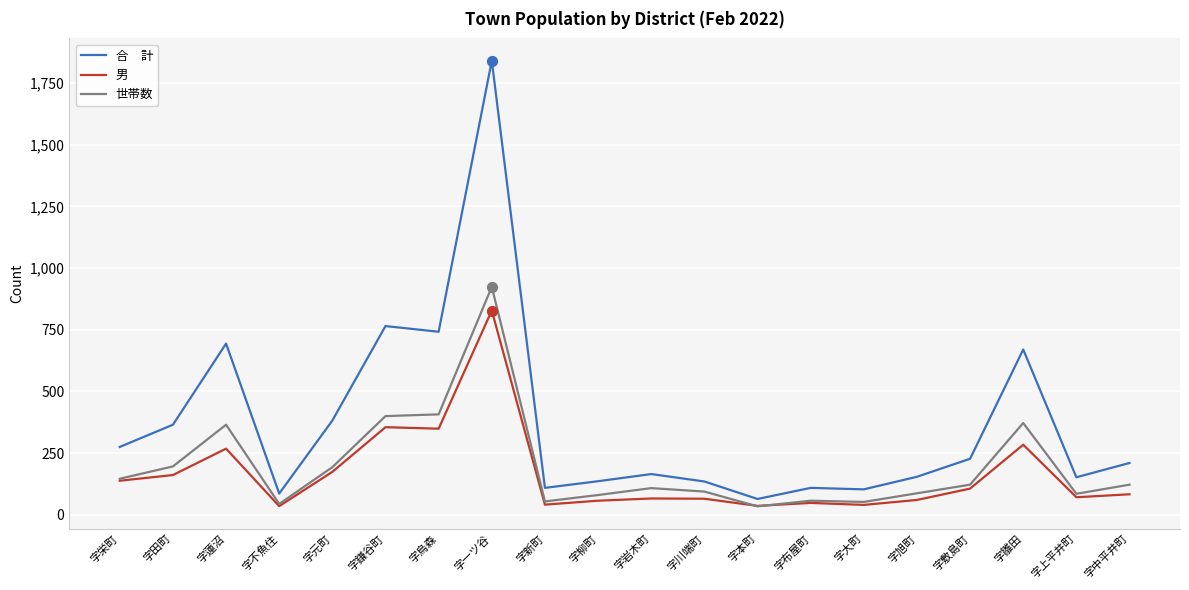

What is the total value across all series at 字中平井町?

415